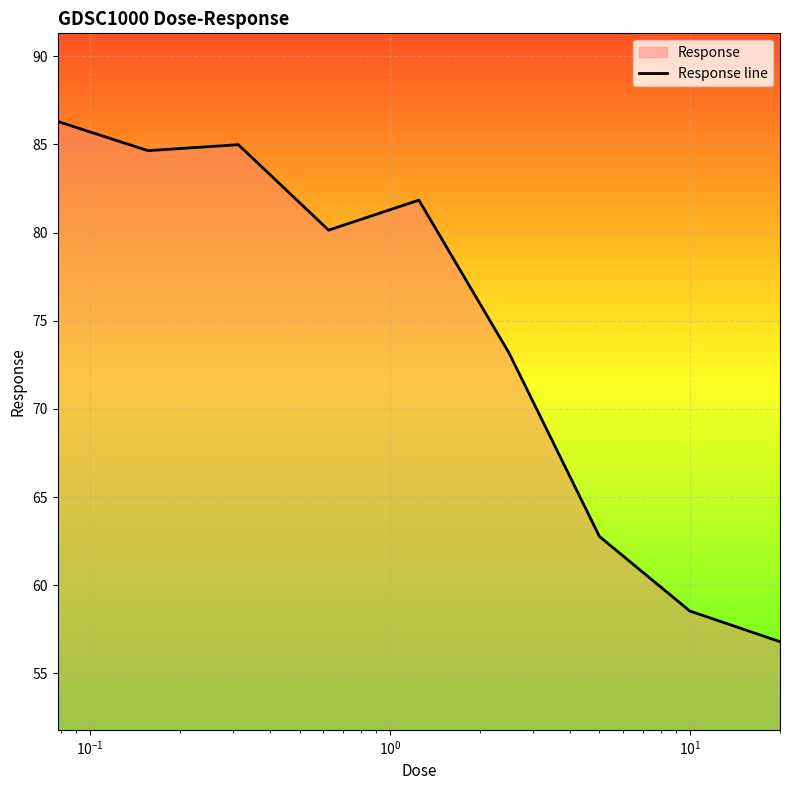

What is the value of the 2nd point from the left?

84.6